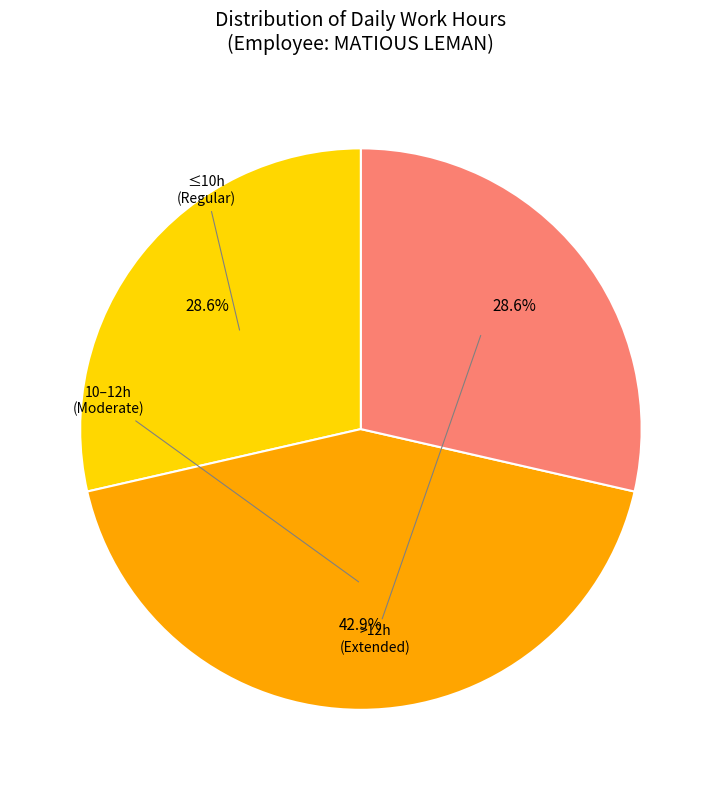

Is there any slice that represents more than half of the pie?

No